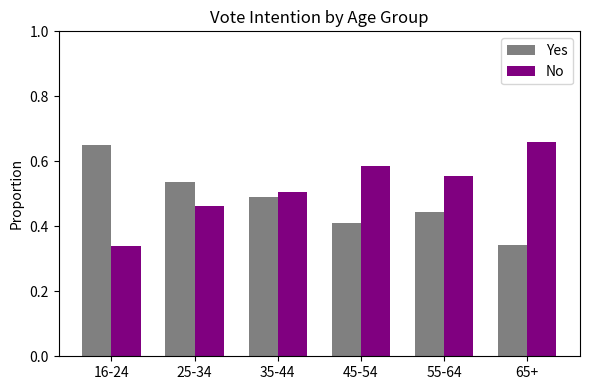

At which label does Yes reach its peak?

16-24